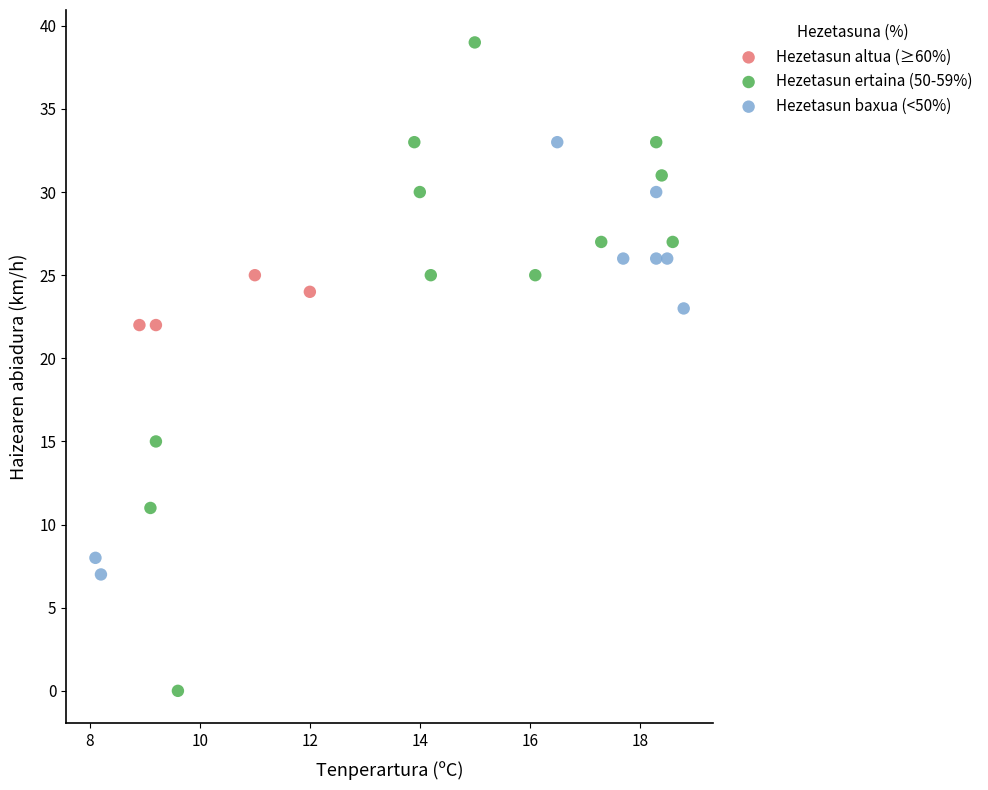

Which series contains the lowest Y value?

Hezetasun ertaina (50-59%)